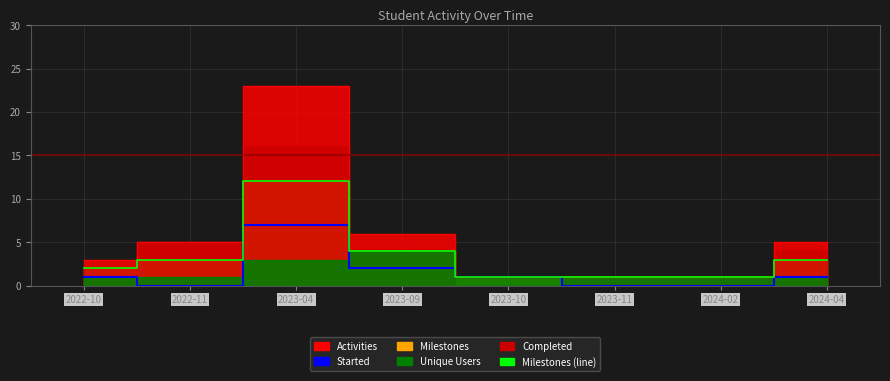

True or false: Milestones (line) has more than 0 points higher than both neighbors.

True